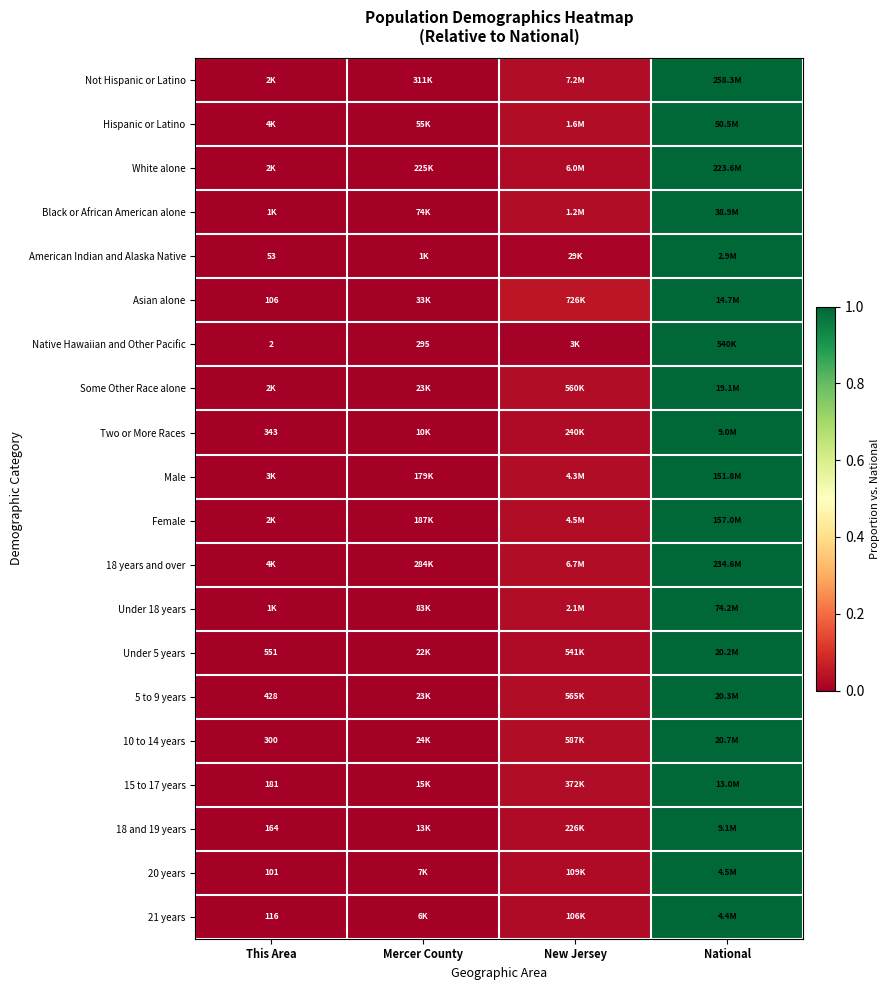

At which category is the sum across all series the highest?

National